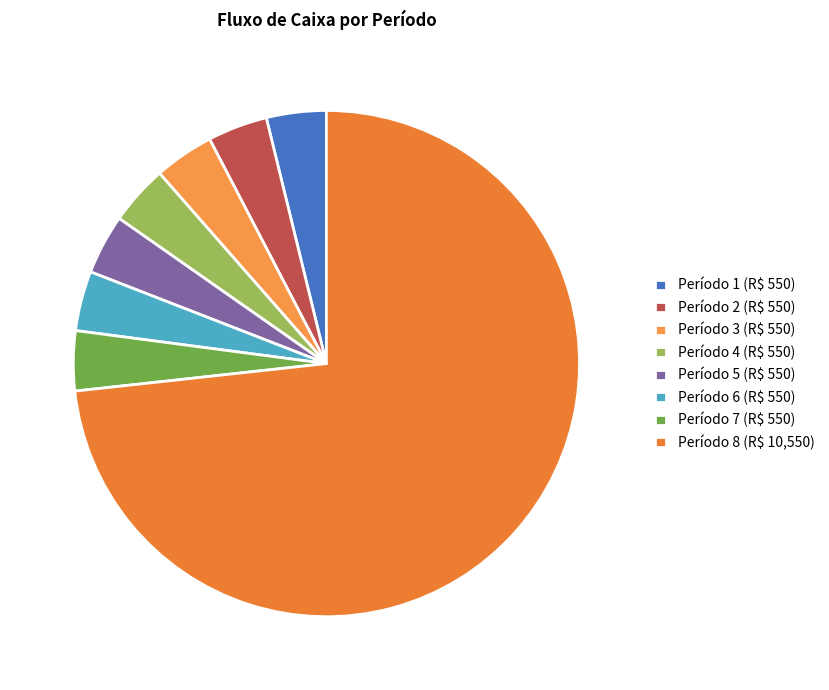

Which category has the biggest portion of the pie?

Período 8 (R$ 10,550)